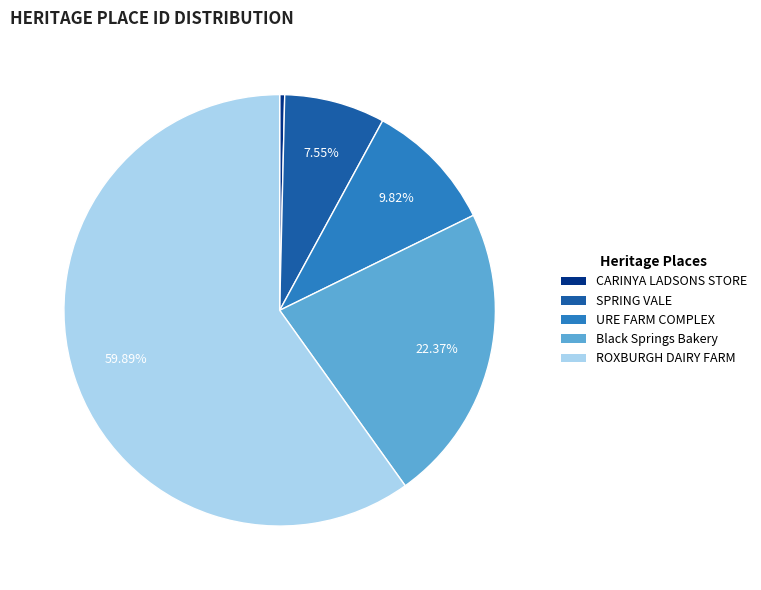

What is the ratio of the value at ROXBURGH DAIRY FARM to the value at SPRING VALE?

7.9